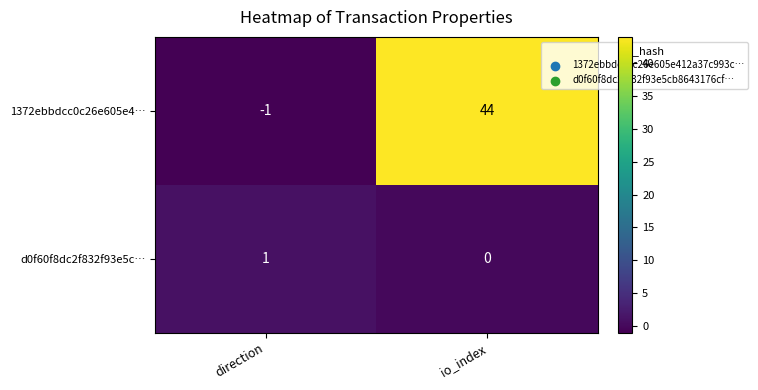

Reading left to right, list all the values displayed in this chart.

1372ebbdcc0c26e605e4…: direction=-1	io_index=44
d0f60f8dc2f832f93e5c…: direction=1	io_index=0